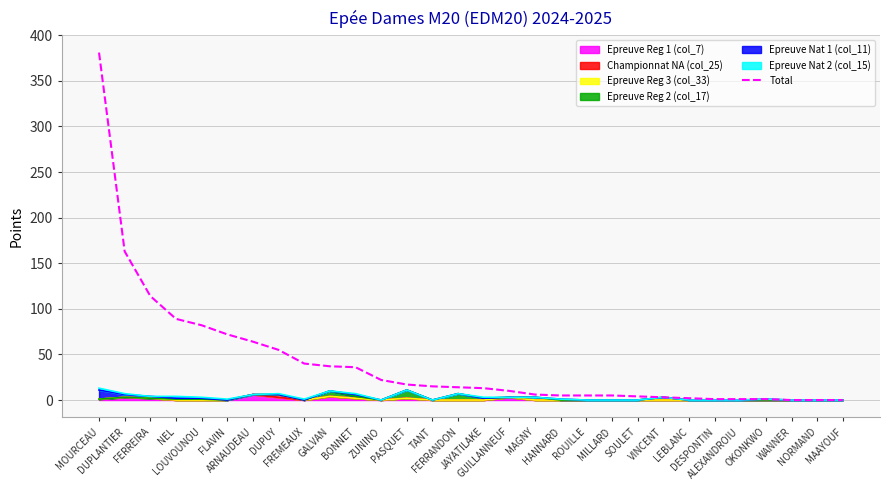

Which has a higher value, NORMAND or DESPONTIN?

DESPONTIN